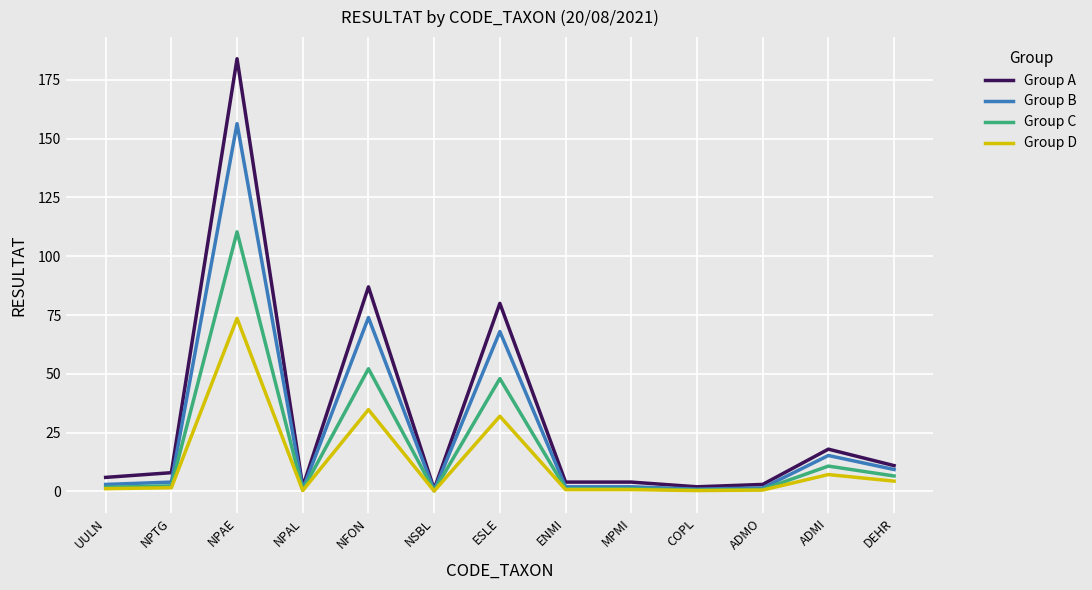

At which category is the sum across all series the highest?

NPAE